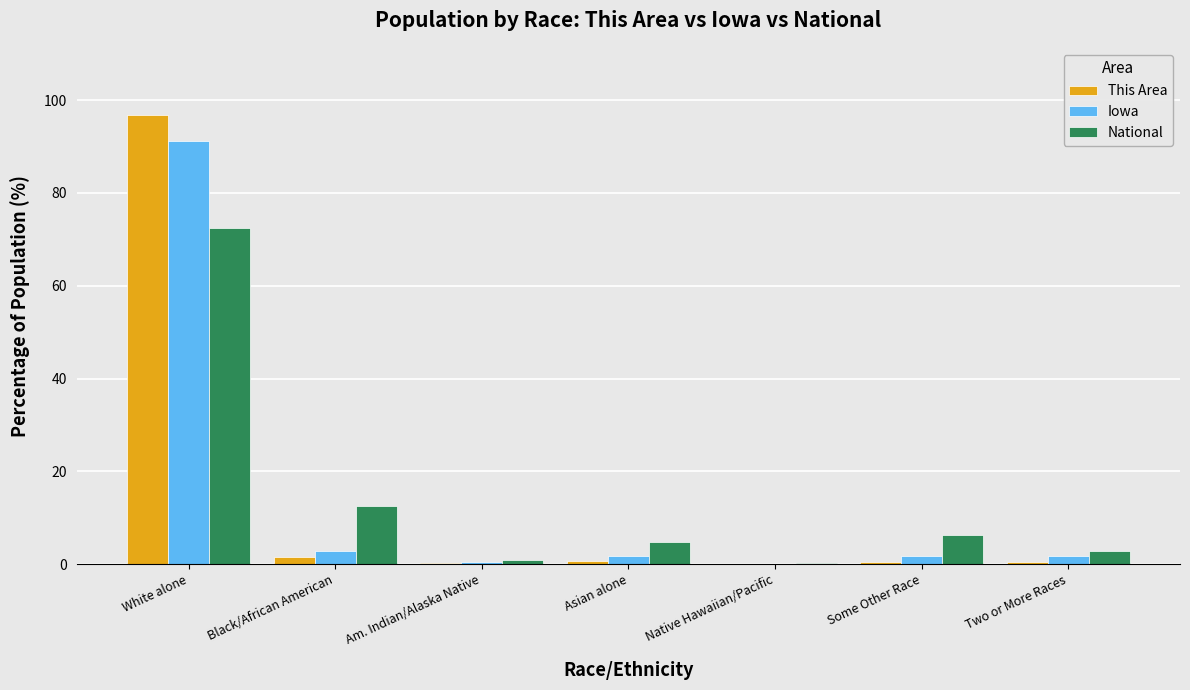

At which category is the sum across all series the highest?

White alone